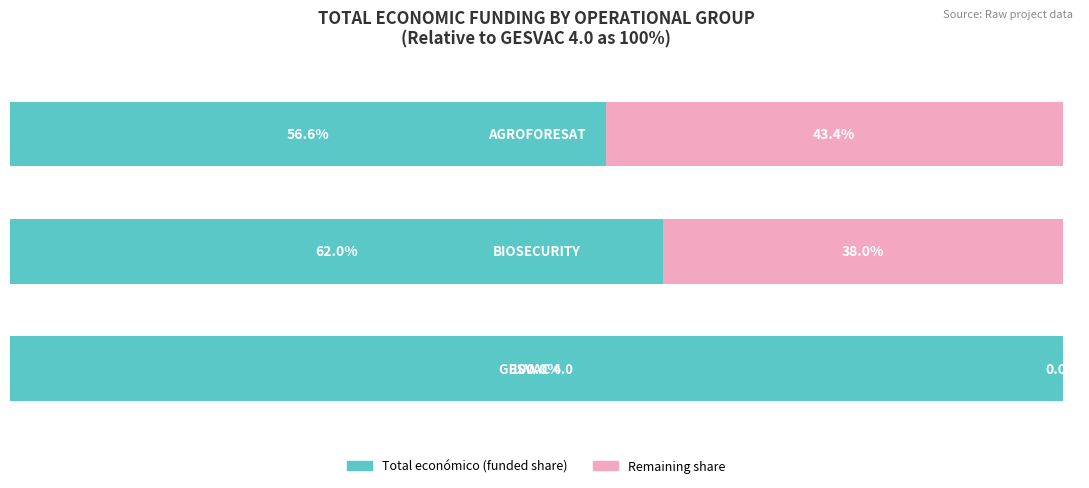

What are all the series names shown in the legend?

Total económico (funded share), Remaining share